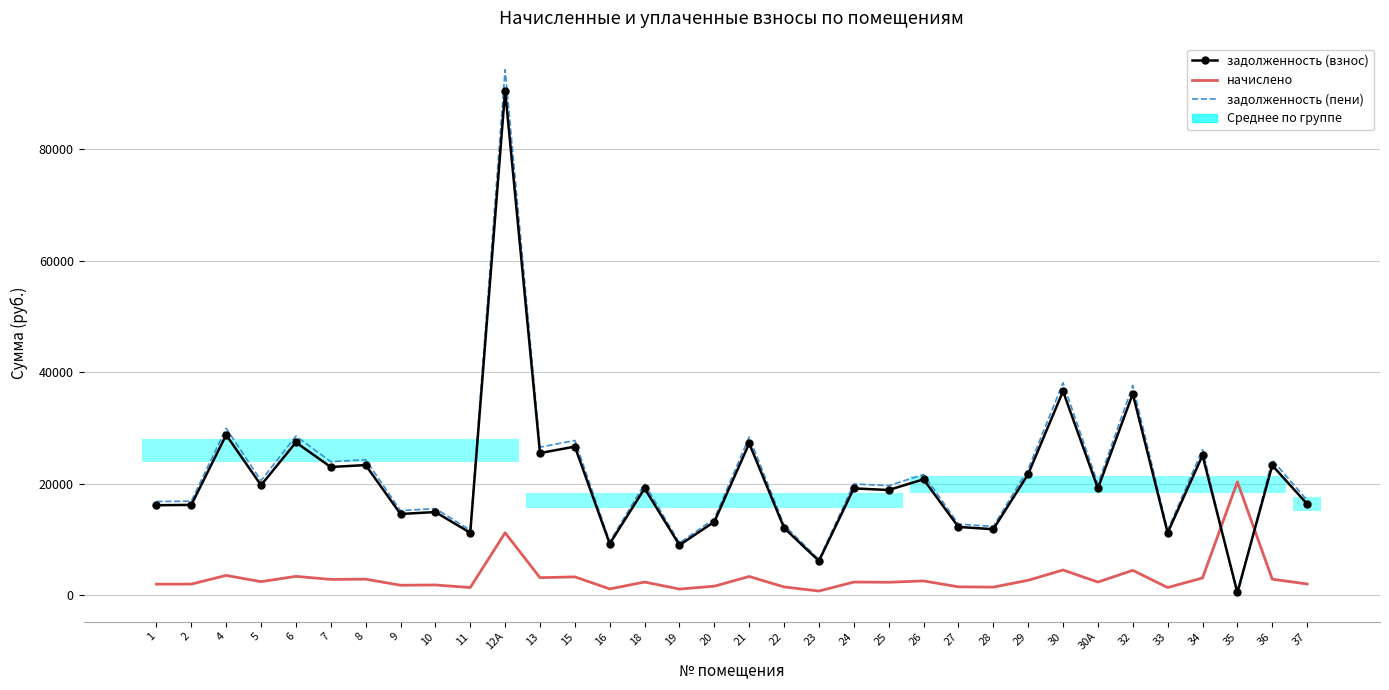

After their last crossing, which series has the higher values: начислено or задолженность (взнос)?

задолженность (взнос)